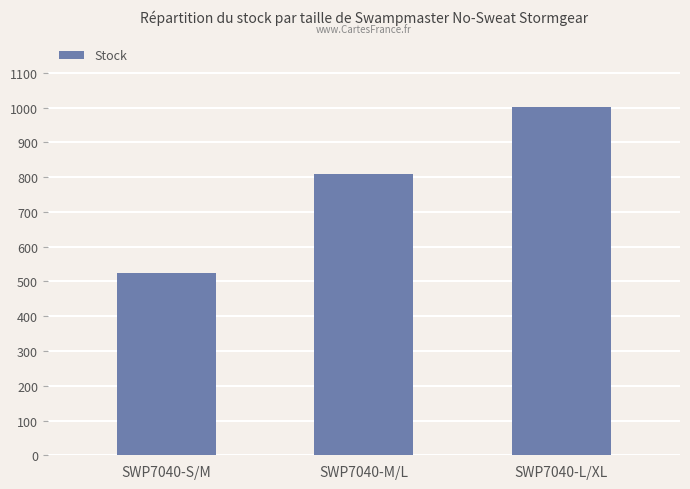

How many values are below 809?

1